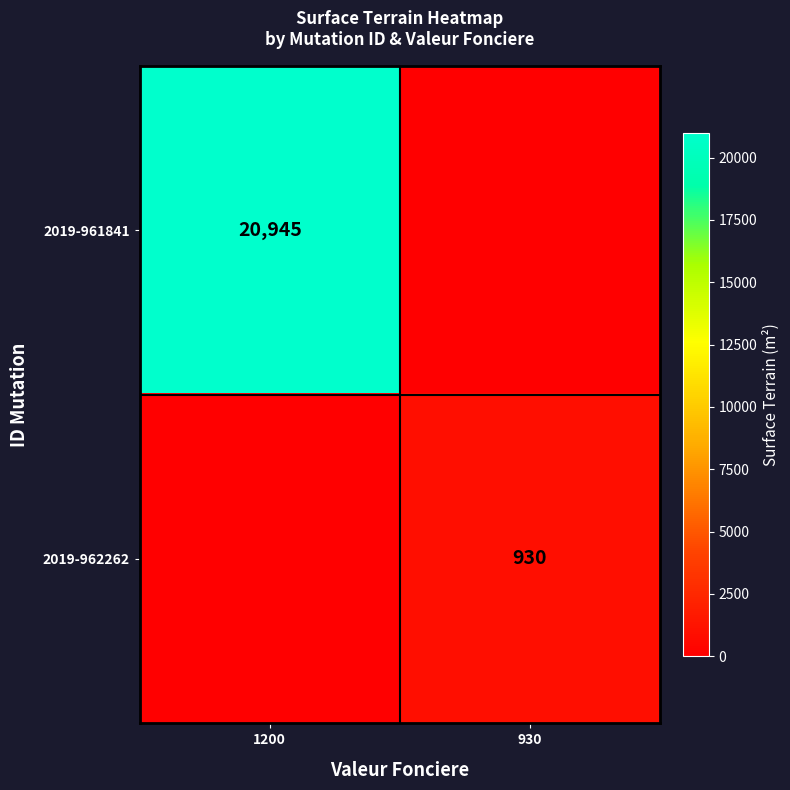

Between 1200 and 930, which is larger?

1200